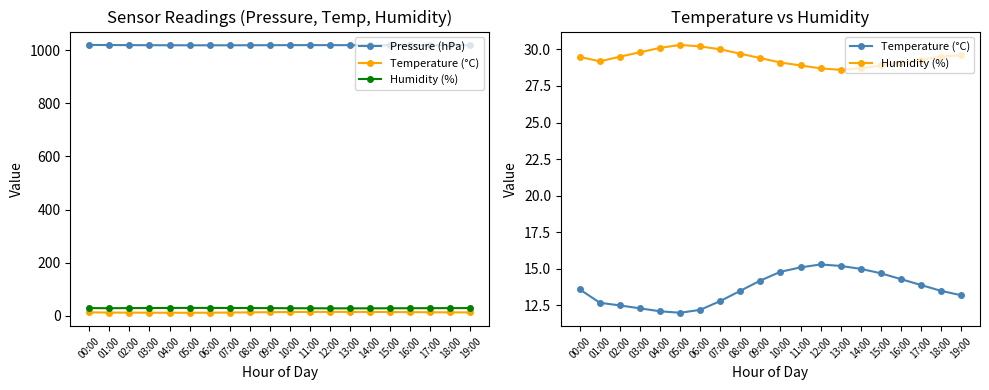

Where is the first local maximum for Temperature (°C)?

12:00